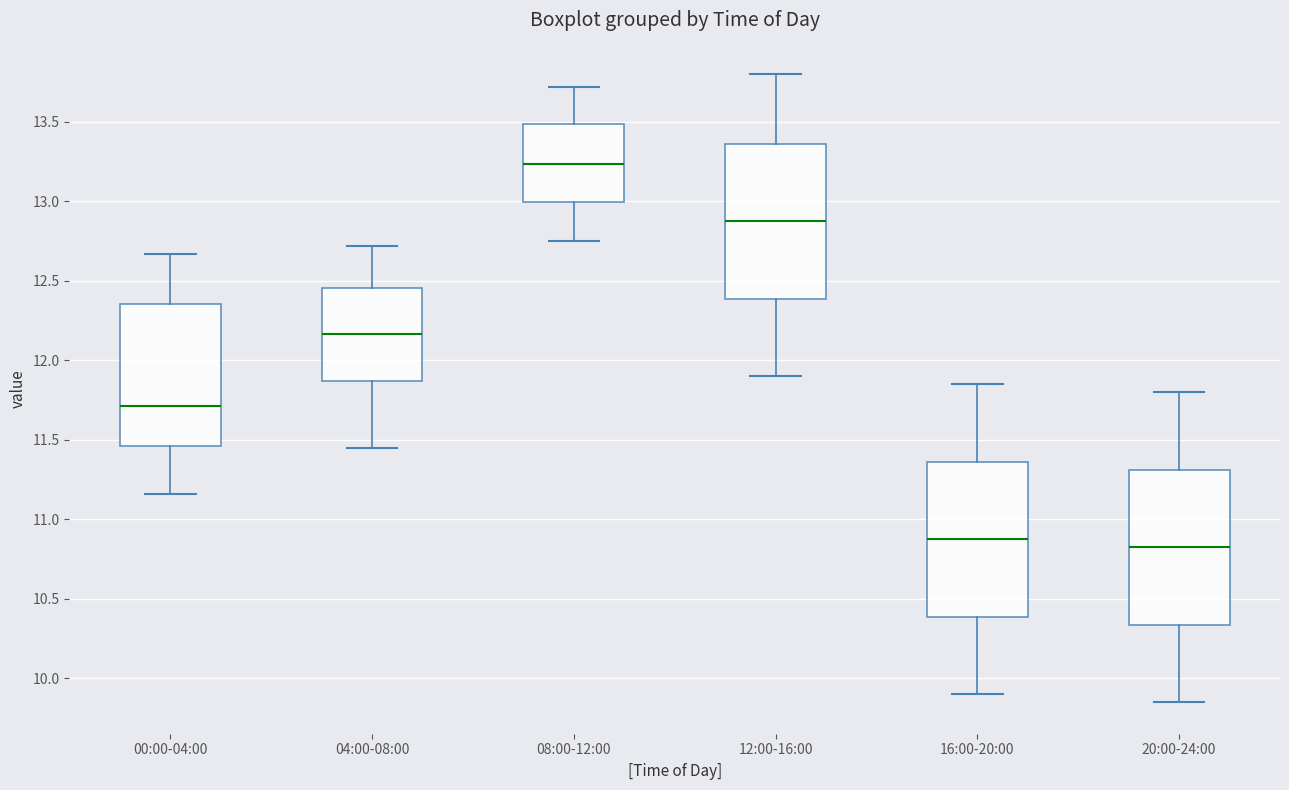

Reading left to right, transcribe this box plot: for each box, give where its median line is, the range the box spans, and where its two whiskers end, as read against the y-axis. The values are not printed on the chart, so give them approximately, as read against the axis.

00:00-04:00: median 11.70, box 11.45 to 12.35, whiskers 11.15 to 12.65
04:00-08:00: median 12.15, box 11.85 to 12.45, whiskers 11.45 to 12.70
08:00-12:00: median 13.25, box 13.00 to 13.50, whiskers 12.75 to 13.70
12:00-16:00: median 12.90, box 12.40 to 13.35, whiskers 11.90 to 13.80
16:00-20:00: median 10.90, box 10.40 to 11.35, whiskers 9.90 to 11.85
20:00-24:00: median 10.85, box 10.35 to 11.30, whiskers 9.85 to 11.80